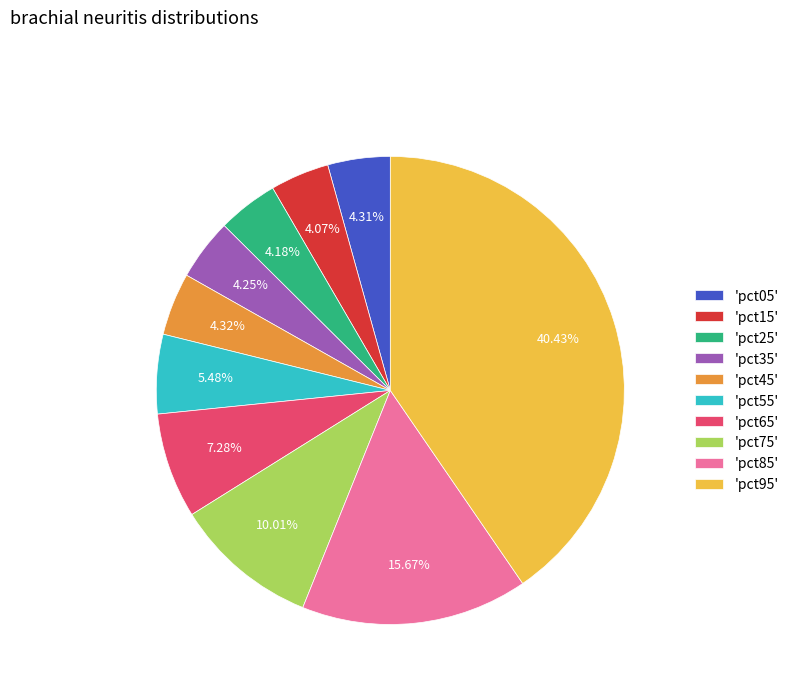

How many segments does this pie chart have?

10